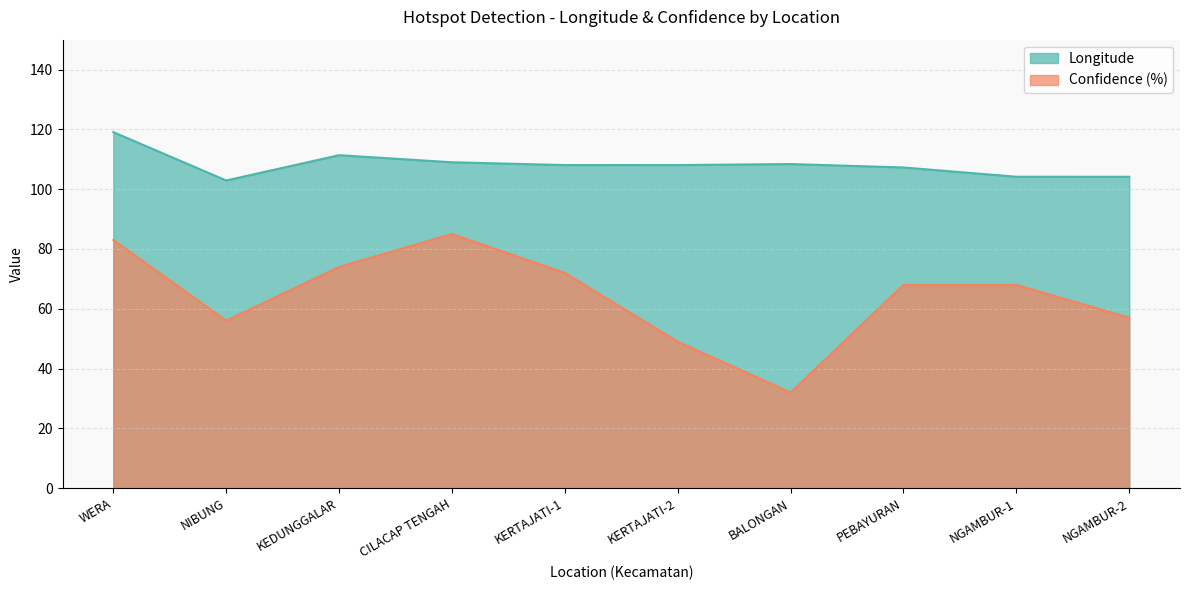

Rank the series by their average value, from lowest to highest.

Confidence (%), Longitude